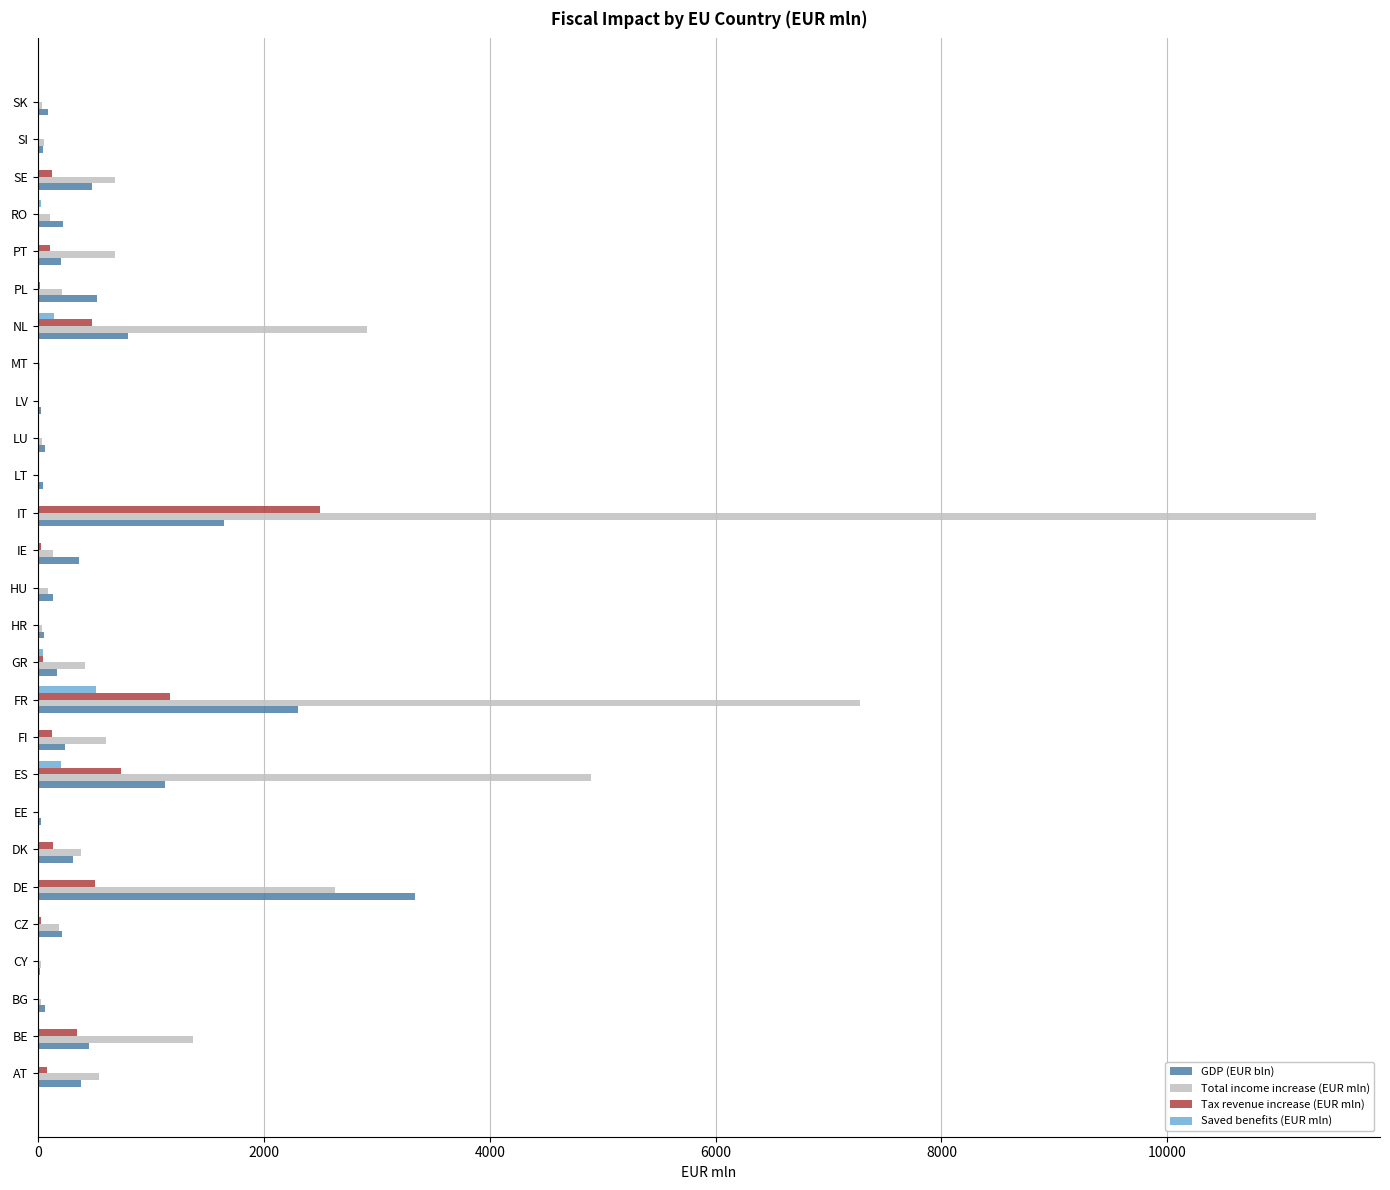

What is the maximum value shown in the chart?

11317.6